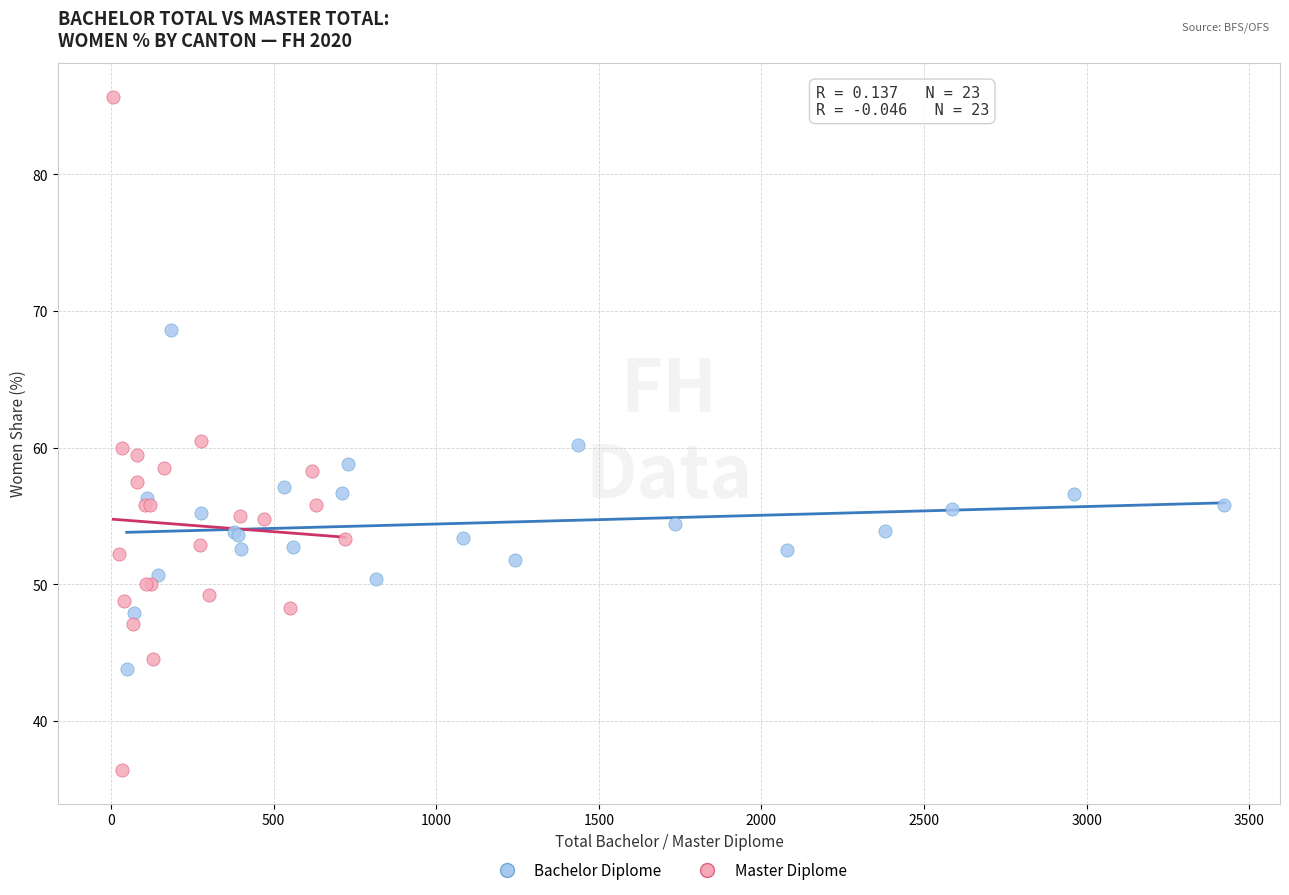

What are all the series names shown in the legend?

Bachelor Diplome, Master Diplome